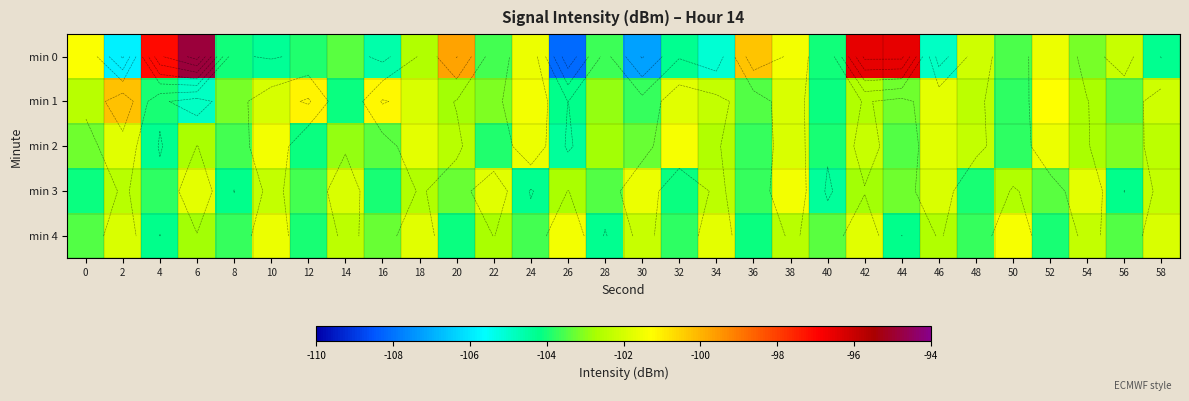

Is it true that min 0 equals -175.9 at 34?

False